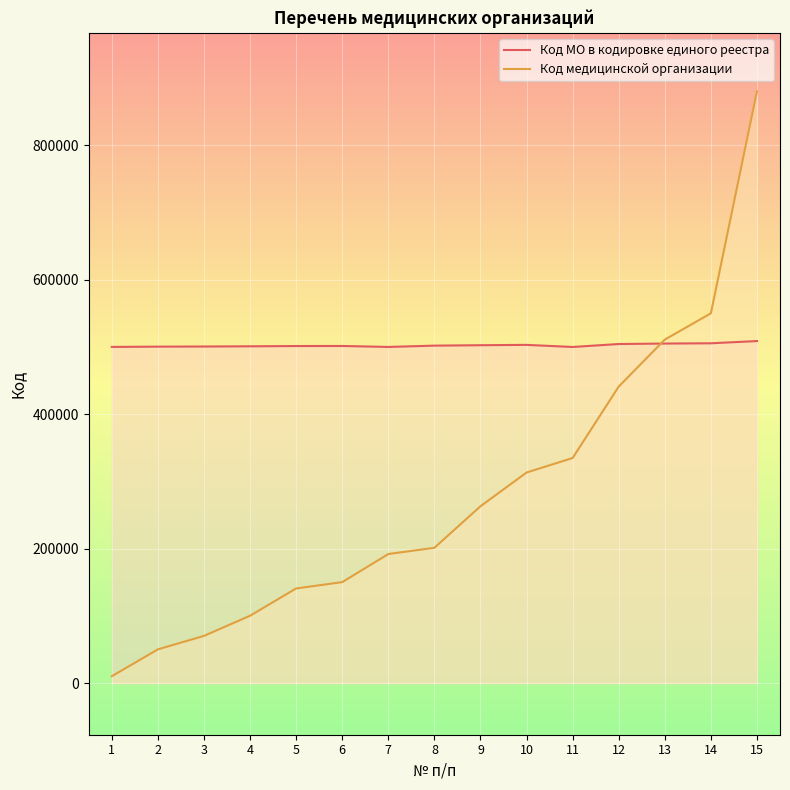

What is the value of the Код МО в кодировке единого реестра point at the 12th from the left?

504413